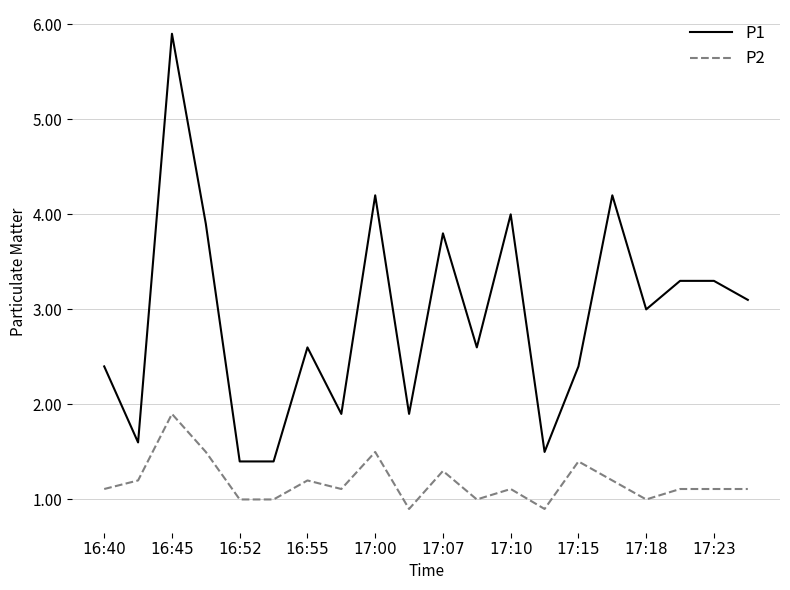

Rank the series by their maximum value, from highest to lowest.

P1, P2